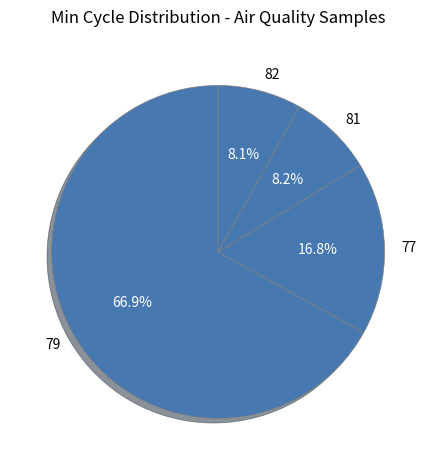

How many slices are in this pie chart?

4